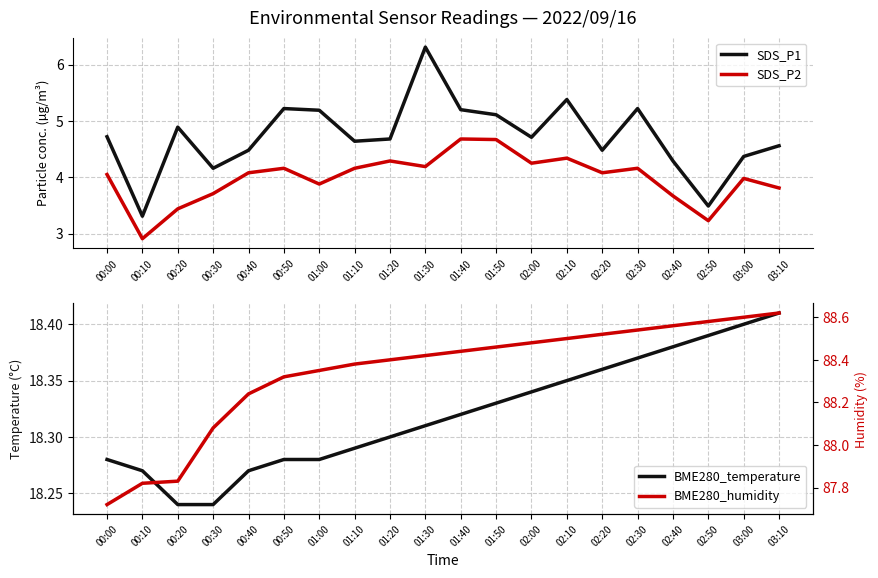

What is the sum of the SDS_P1 values at 00:40 and 03:00?

8.9